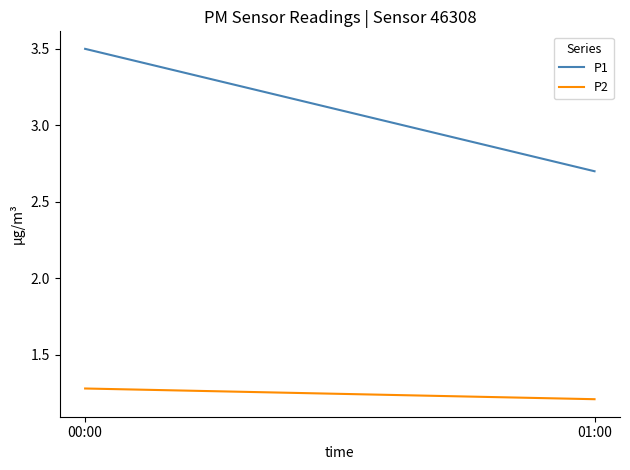

Reading left to right, what are all the values shown in this chart?

P1: 00:00=3.5	01:00=2.7
P2: 00:00=1.3	01:00=1.2